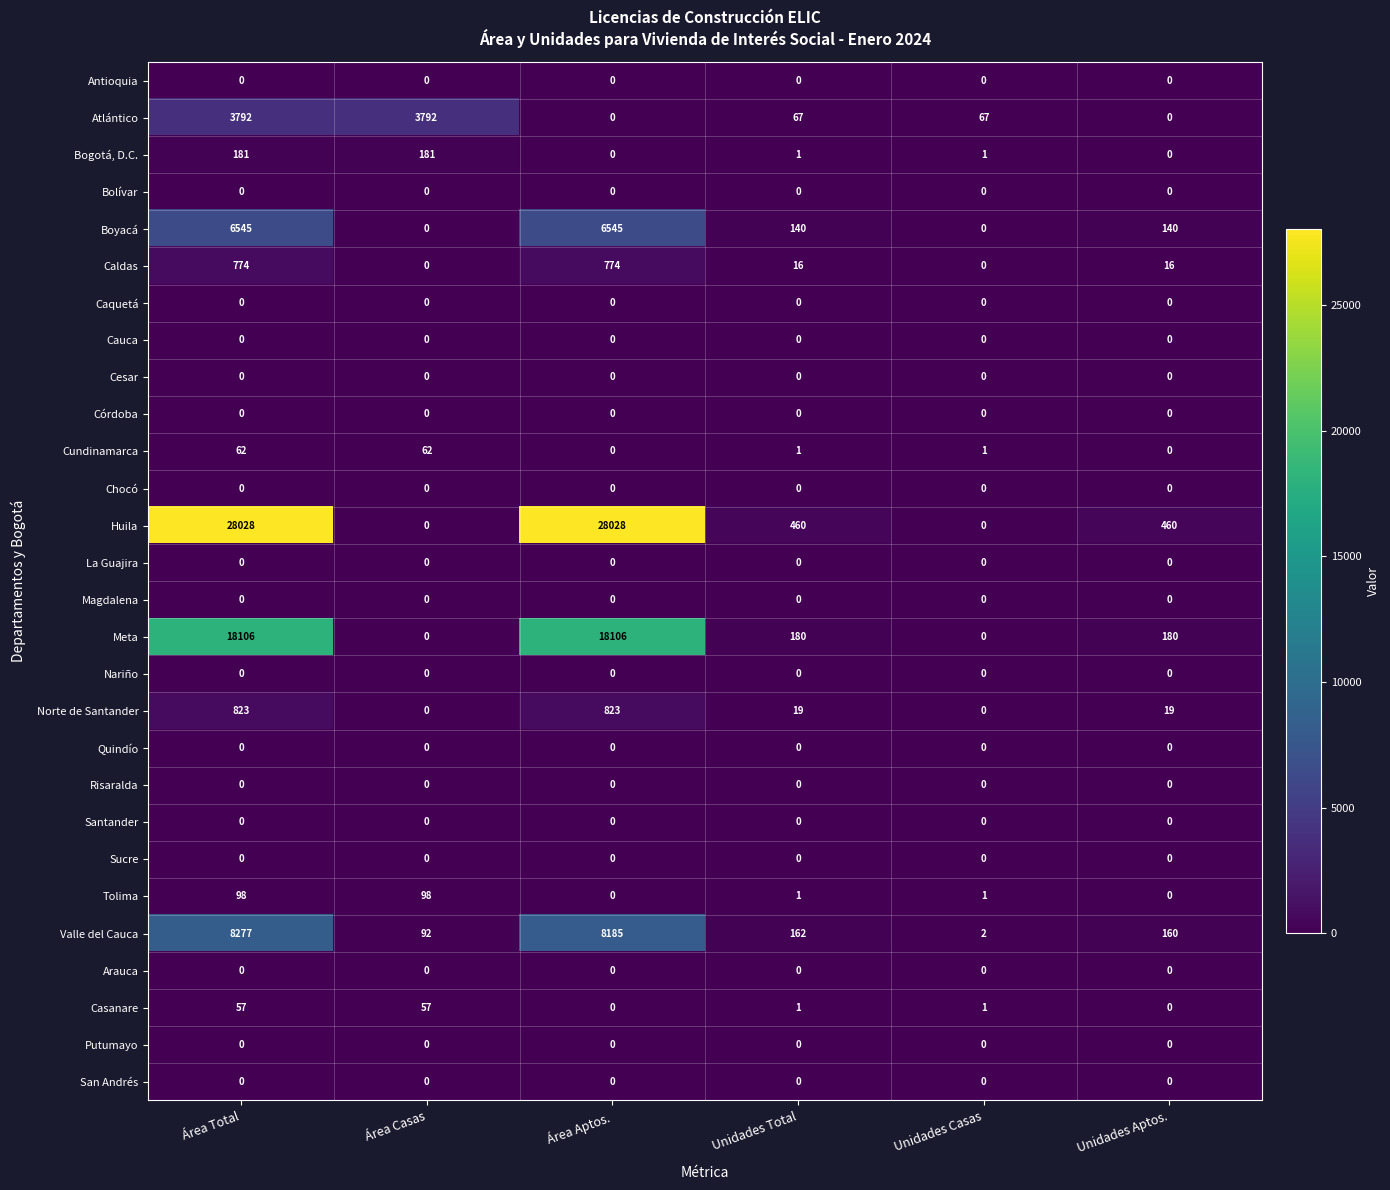

Which series has the largest total across all categories?

Huila